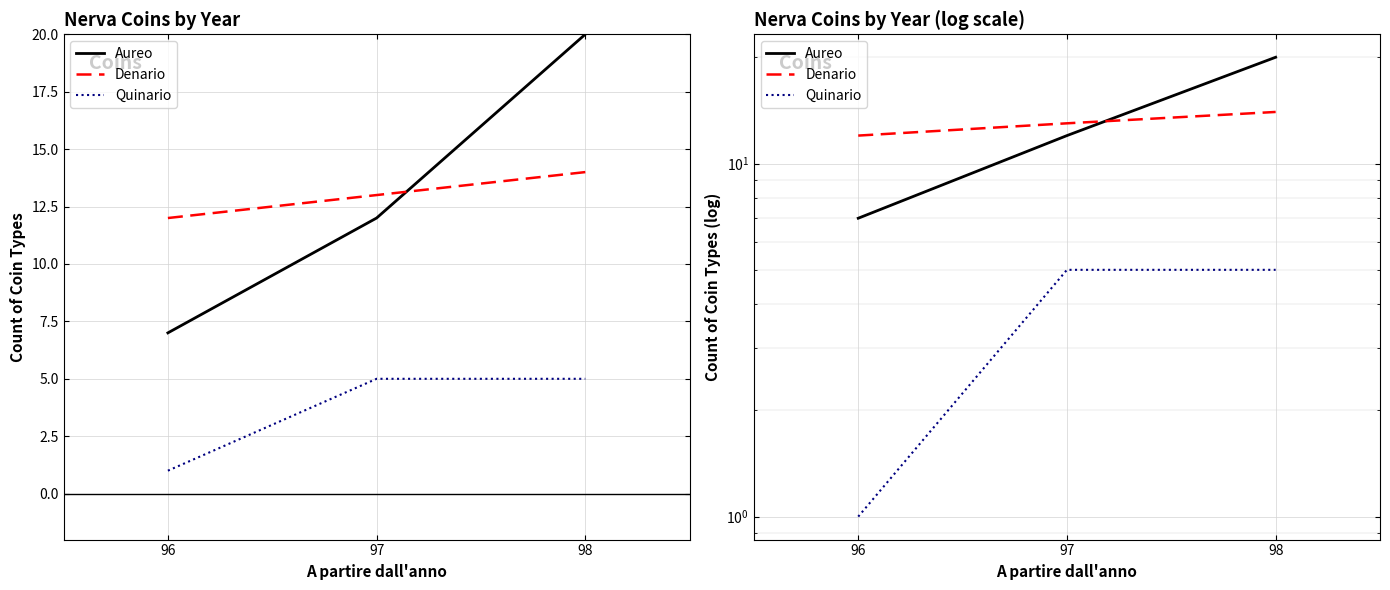

Rank the categories by Quinario value from lowest to highest.

96, 97, 98